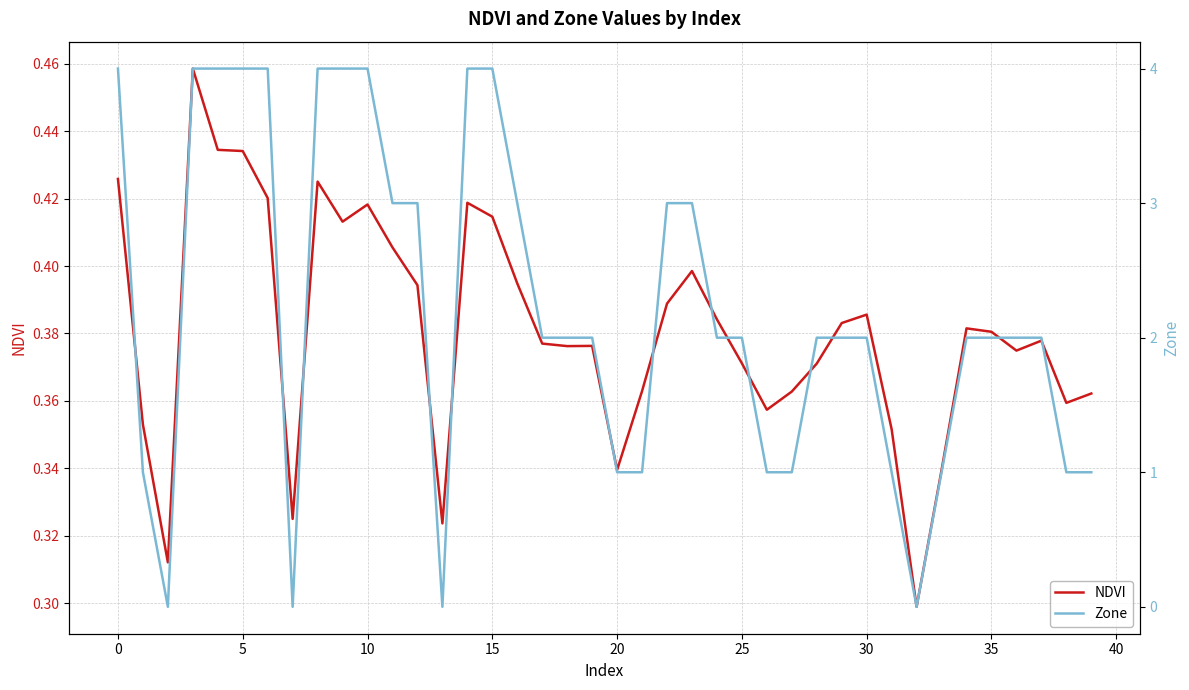

What is the average value of the NDVI series?

0.4